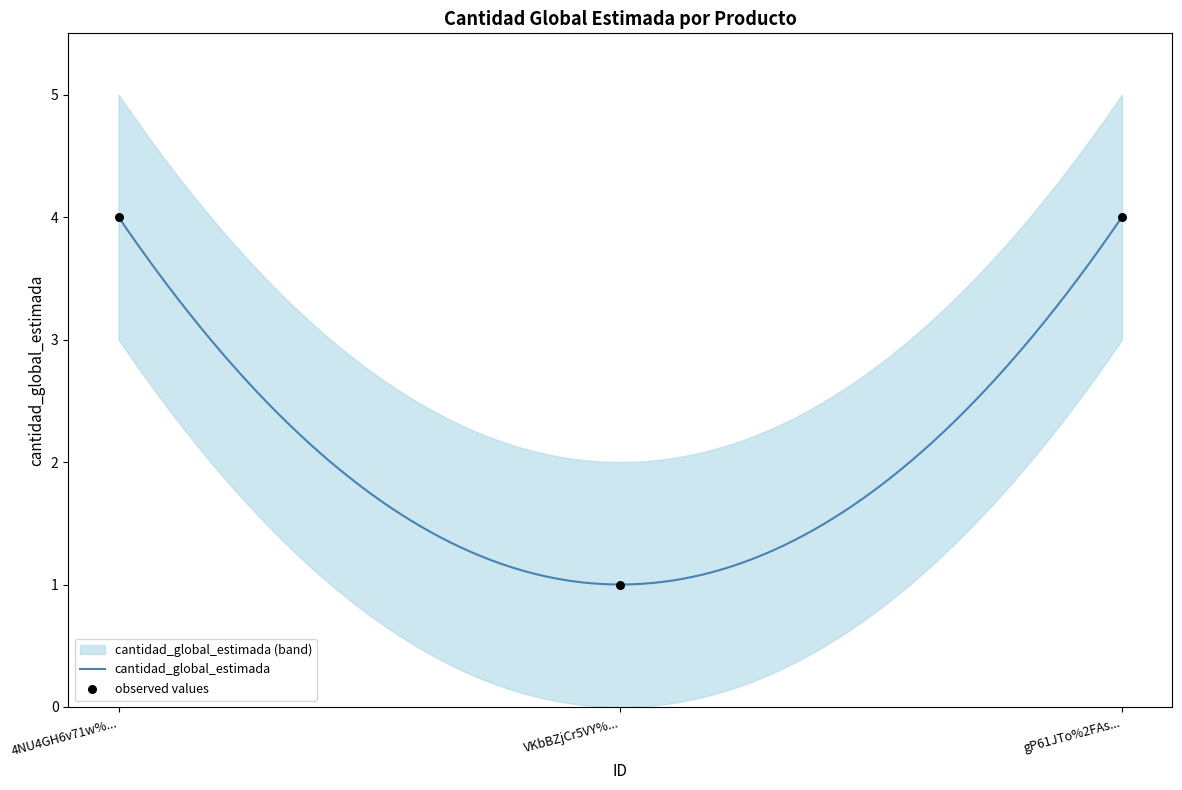

What is the maximum value for cantidad_global_estimada?

4.0